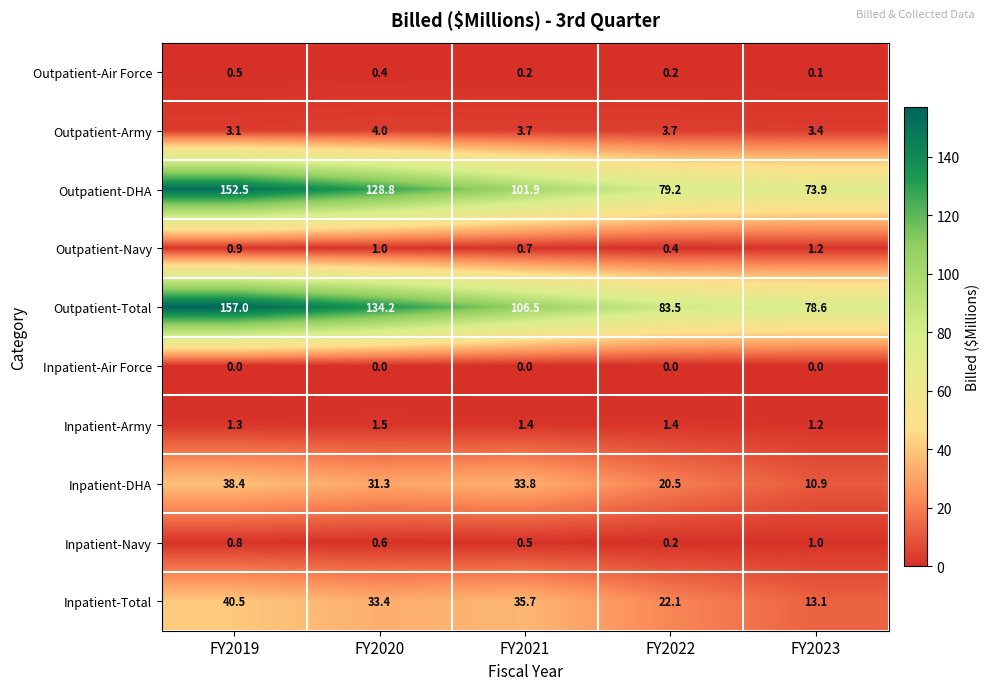

What is the average value of the Outpatient-DHA series?

107.3